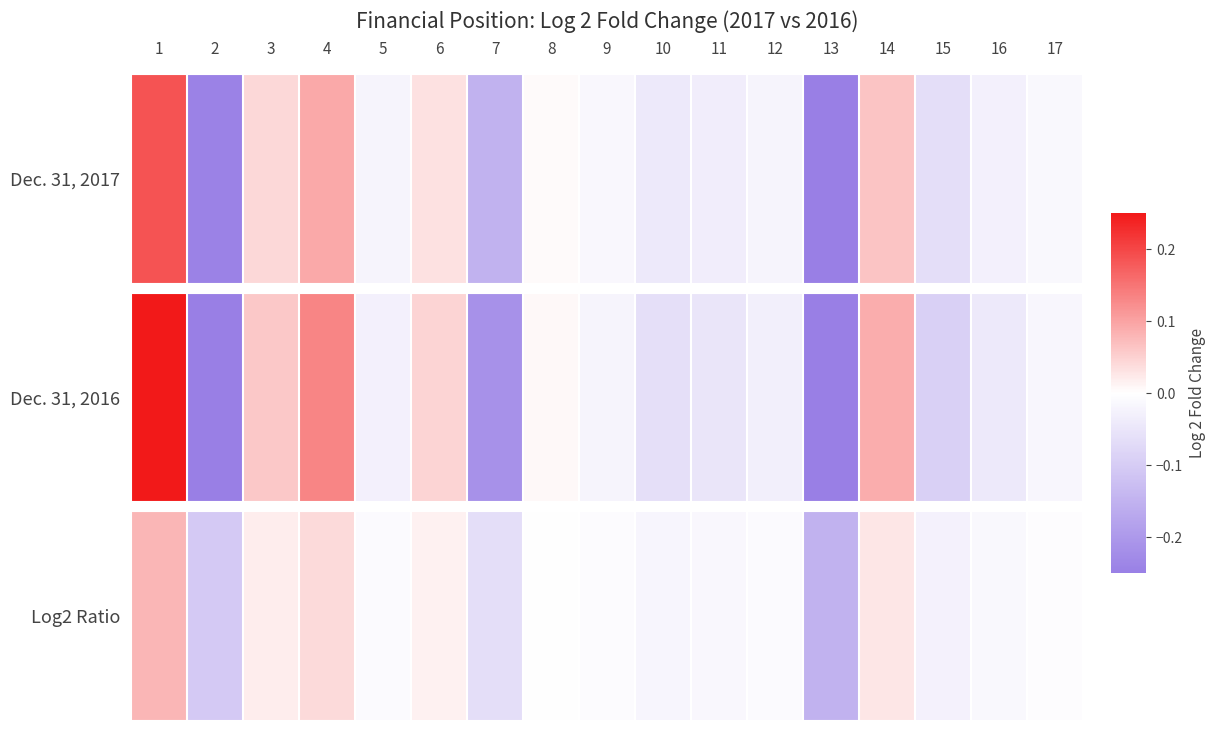

What is the smallest value displayed?

-0.5